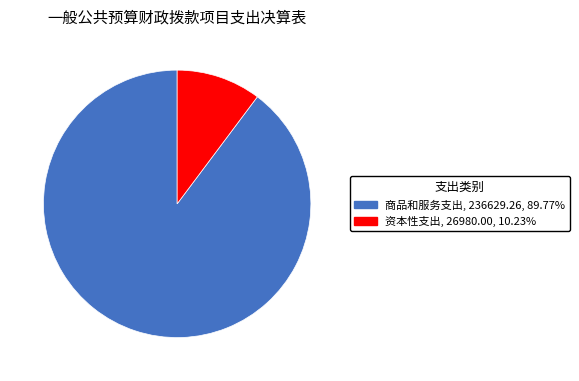

Do 资本性支出 and 商品和服务支出 together represent more than half of the pie?

Yes